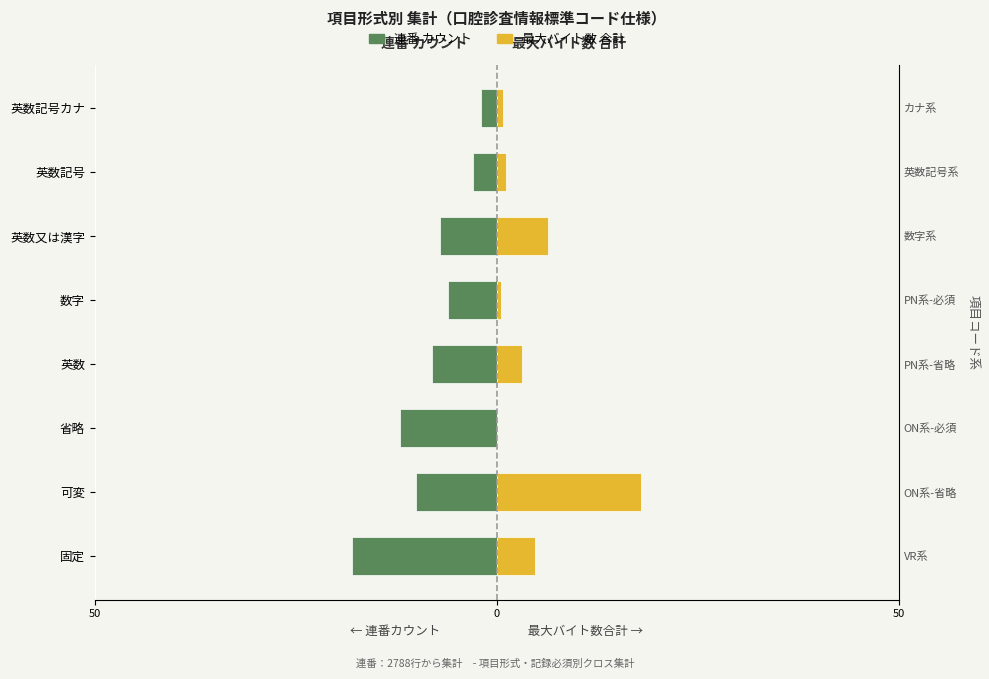

Reading left to right, transcribe all the data shown in this chart.

連番 カウント: -18.0	-10.0	-12.0	-8.0	-6.0	-7.0	-3.0	-2.0
最大バイト数 合計: 4.8	18.0	0.0	3.2	0.6	6.4	1.2	0.8